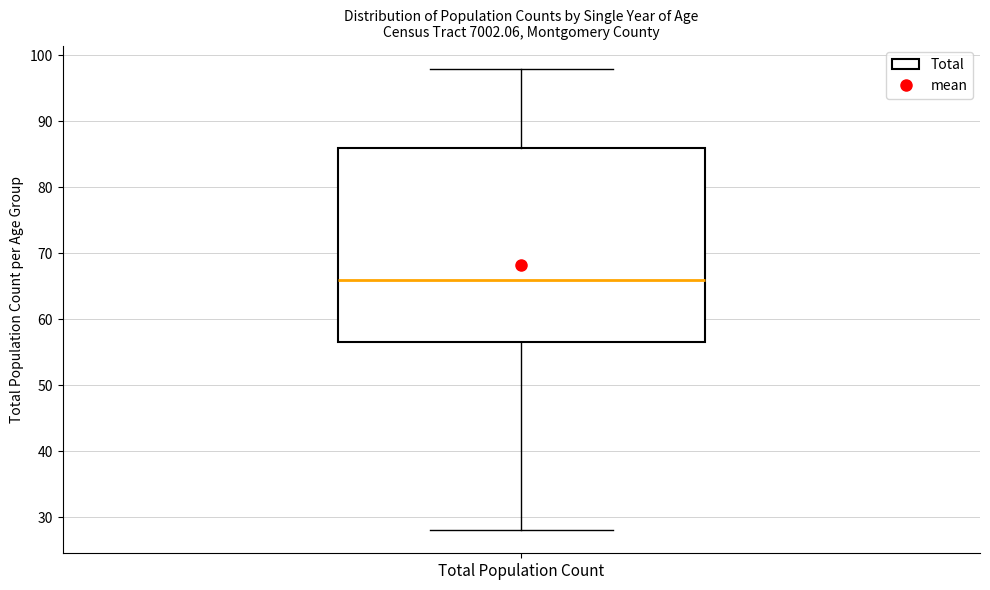

Where does the lower whisker of the box for Total Population Count end on the y-axis? The values are not printed on the chart, so give them approximately, as read against the axis.

28